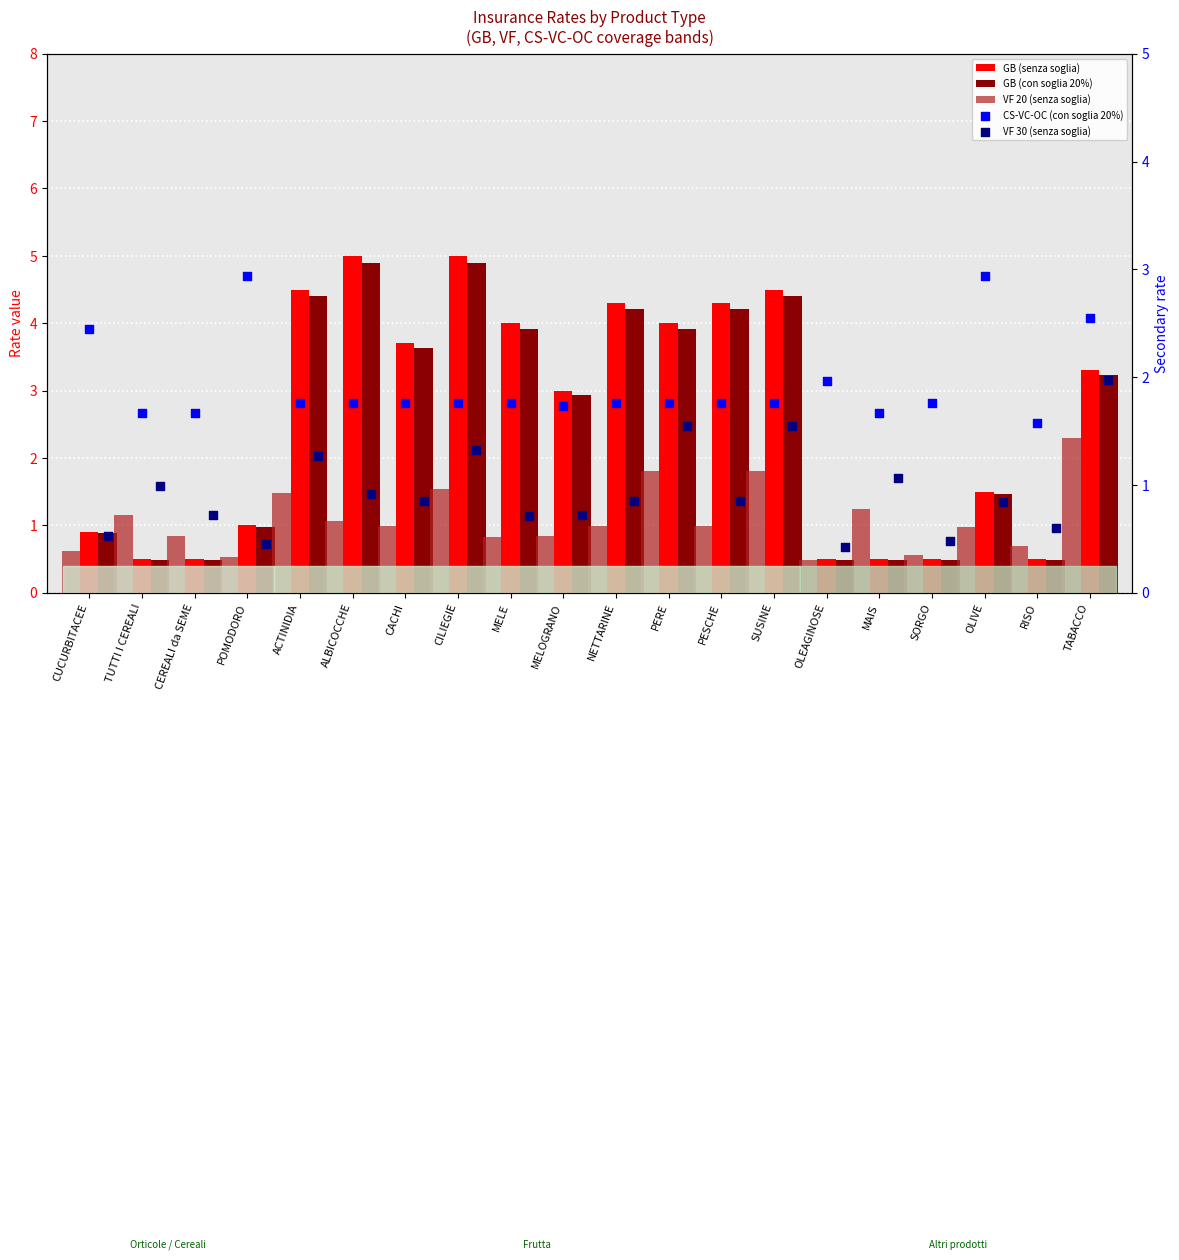

At how many categories does at least one series exceed 4?

6